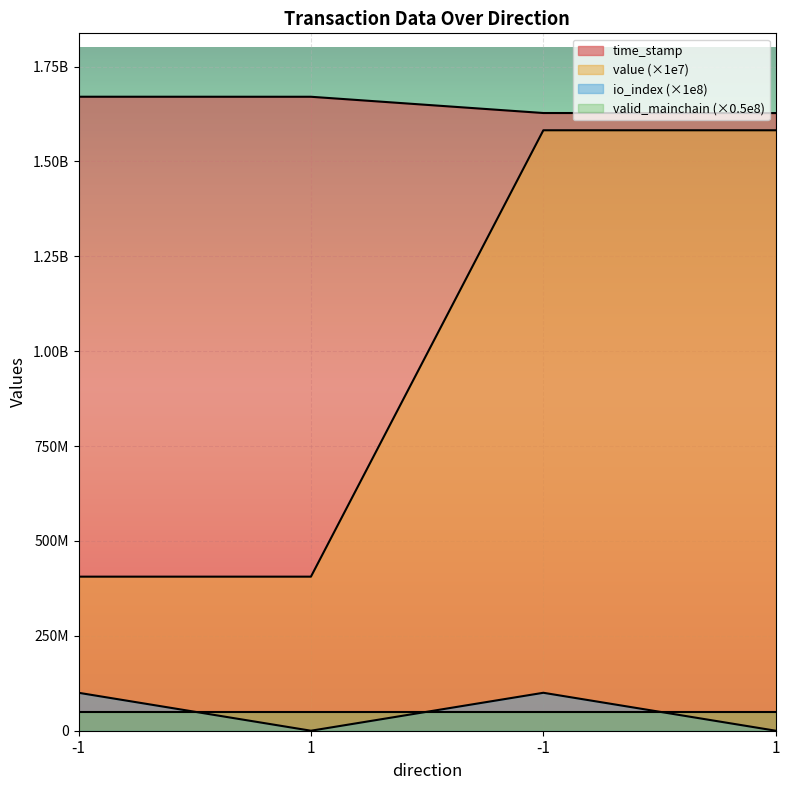

What is the maximum value for time_stamp?

1670617616.0